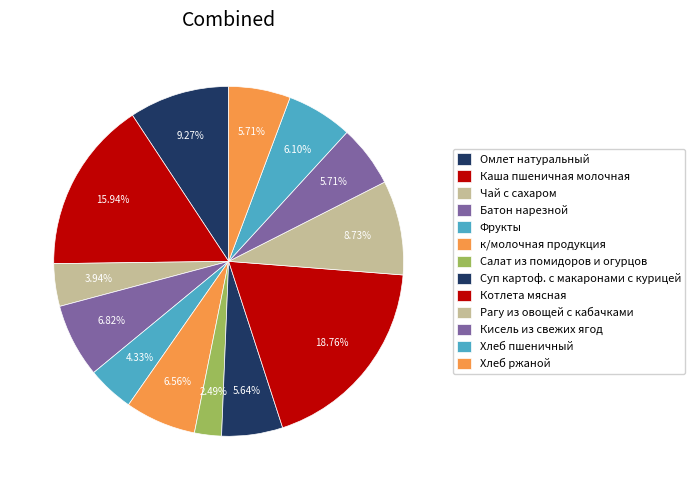

Rank the categories by value from highest to lowest.

Котлета мясная, Каша пшеничная молочная, Омлет натуральный, Рагу из овощей с кабачками, Батон нарезной, к/молочная продукция, Хлеб пшеничный, Кисель из свежих ягод, Хлеб ржаной, Суп картоф. с макаронами с курицей, Фрукты, Чай с сахаром, Салат из помидоров и огурцов